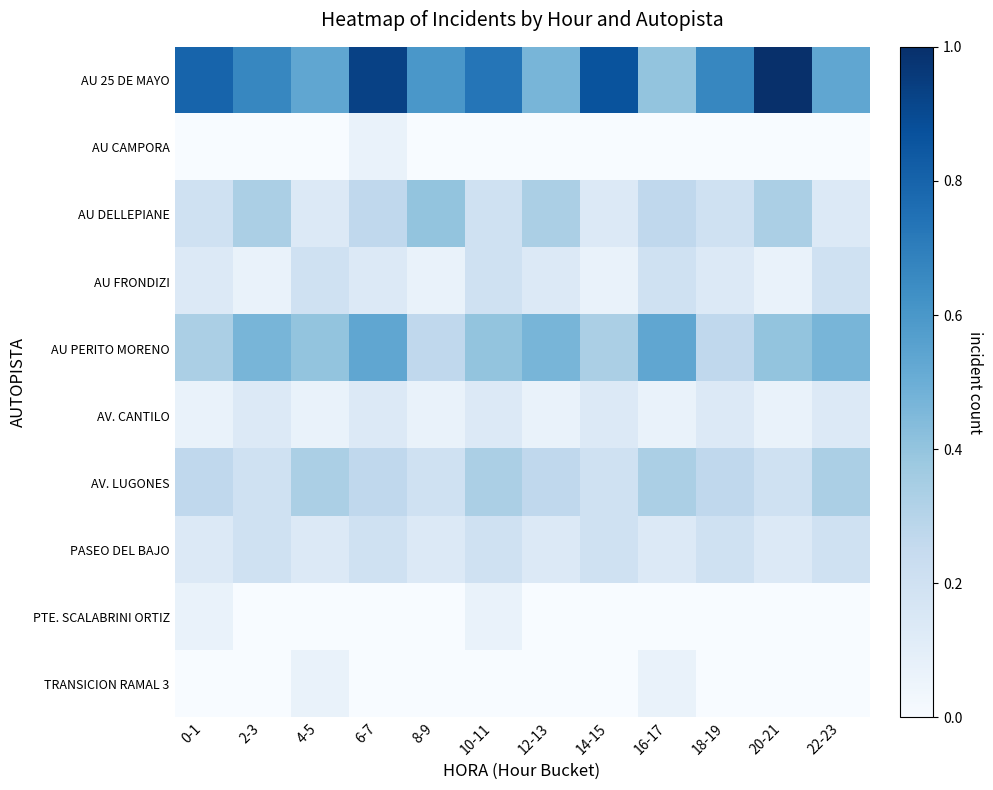

At how many categories does at least one series exceed 0?

12